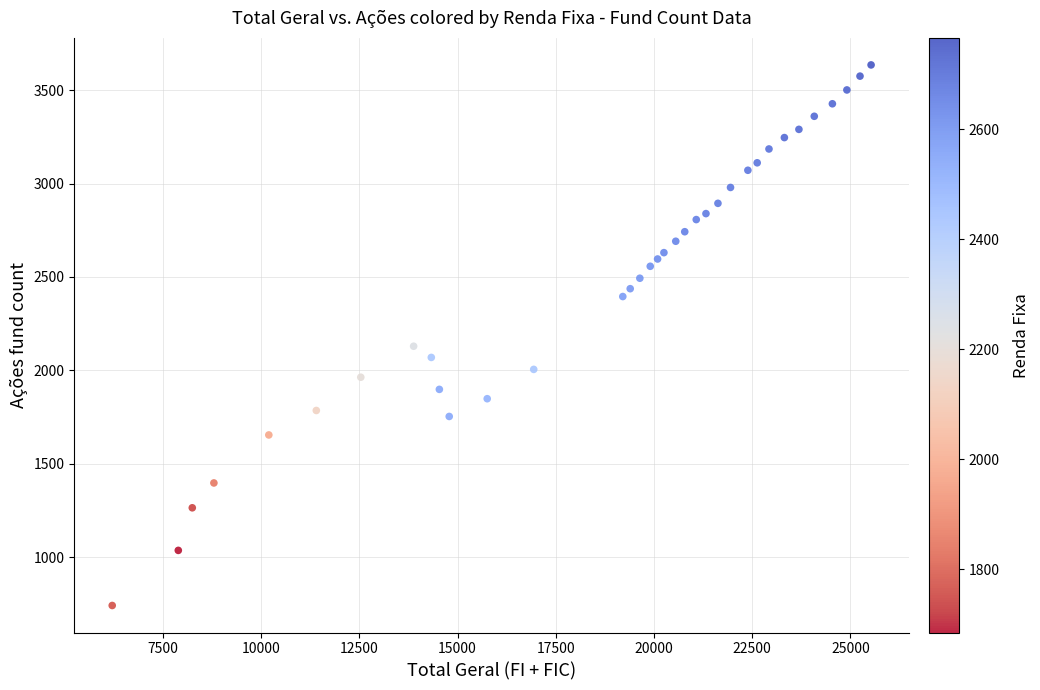

What Y value in the scatter plot is closest to 2188?

2129